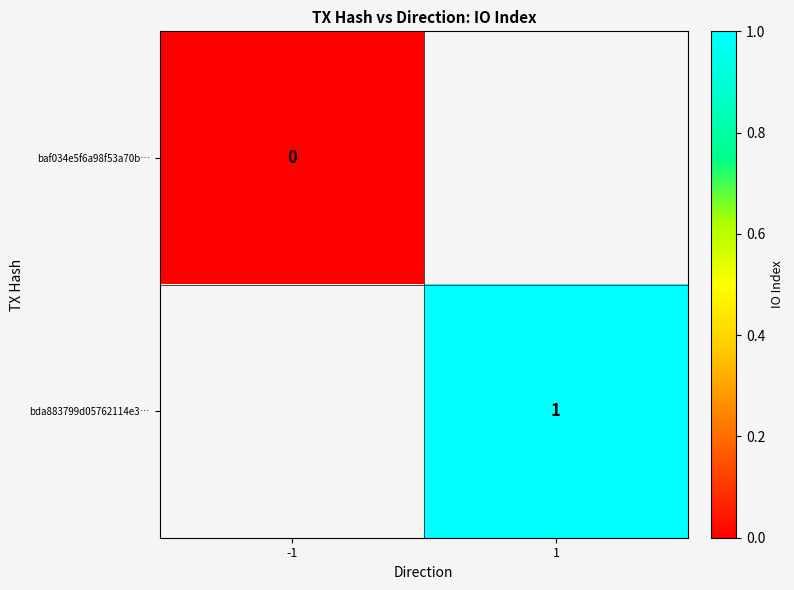

The bda883799d05762114e3… series shows 2 at 1. True or false?

False